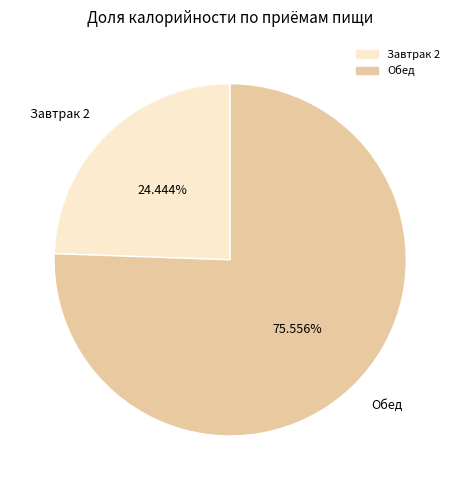

What is the largest slice in the pie chart?

Обед